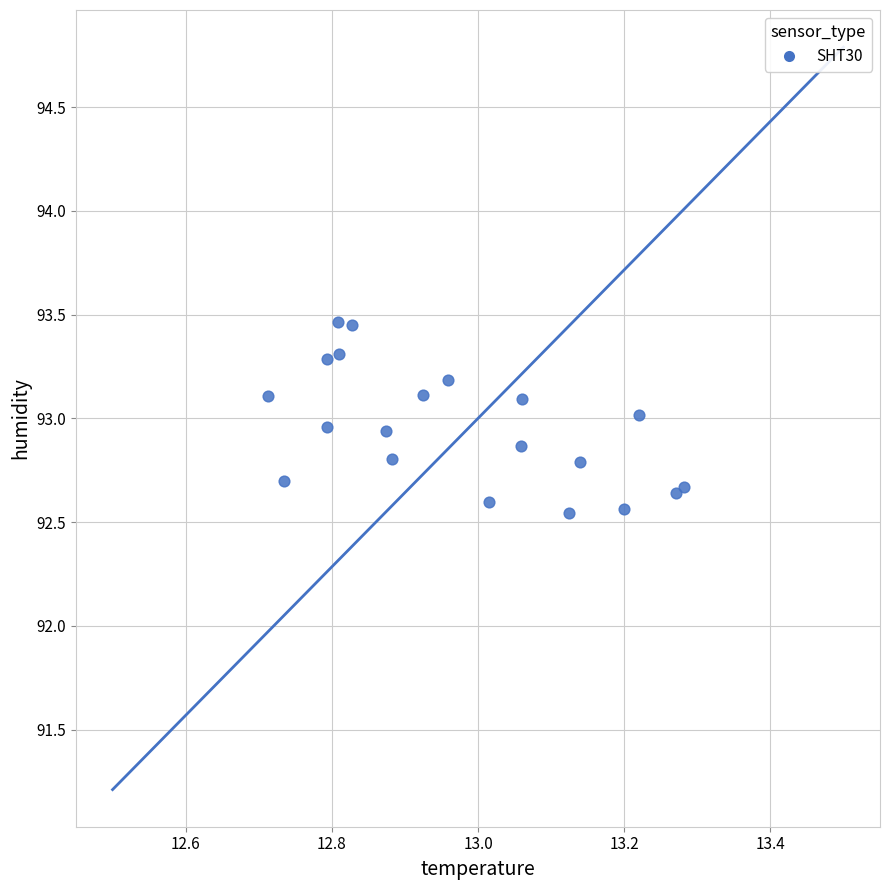

What is the range of Y values (max minus min)?

0.9